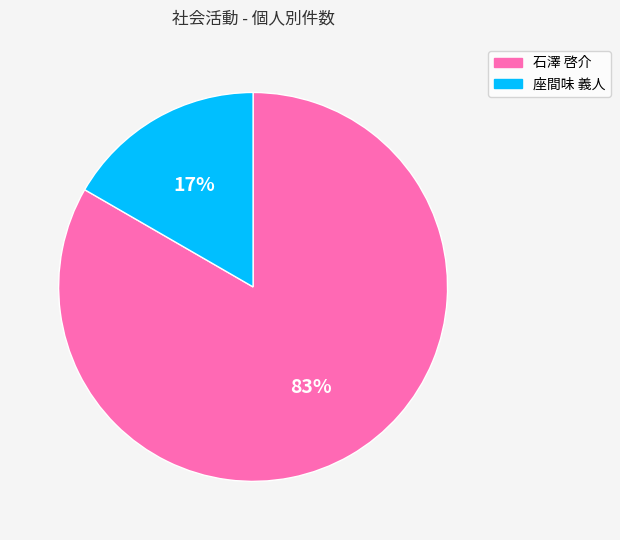

Which has a higher value, 石澤 啓介 or 座間味 義人?

石澤 啓介